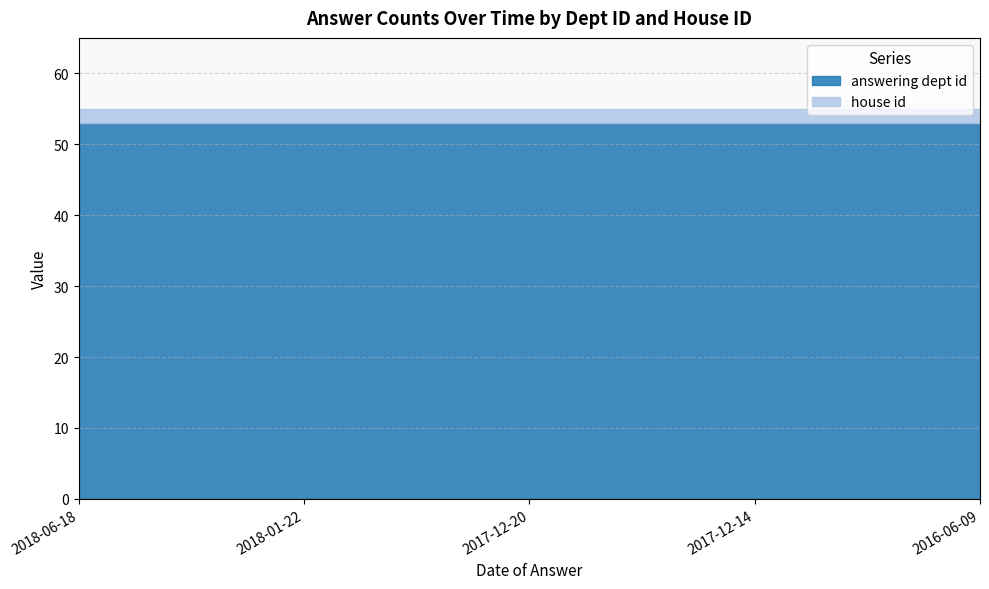

Reading left to right, extract all data points from this chart.

answering dept id: 53	53	53	53	53
house id: 2	2	2	2	2